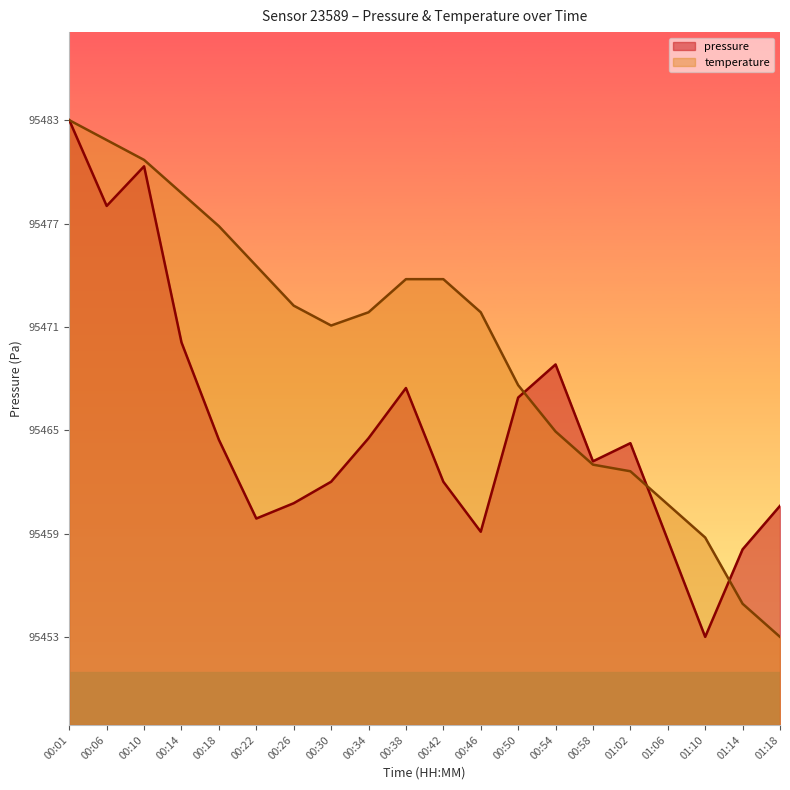

Does the chart display data point markers on the line(s)?

No